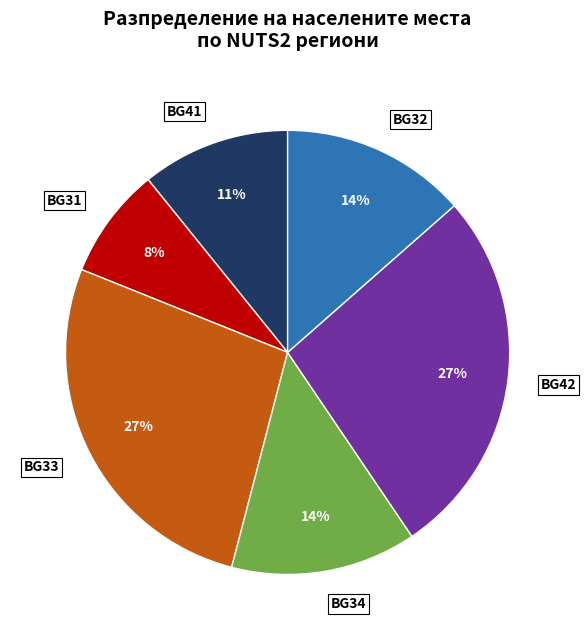

Is BG33 the majority of the pie?

No